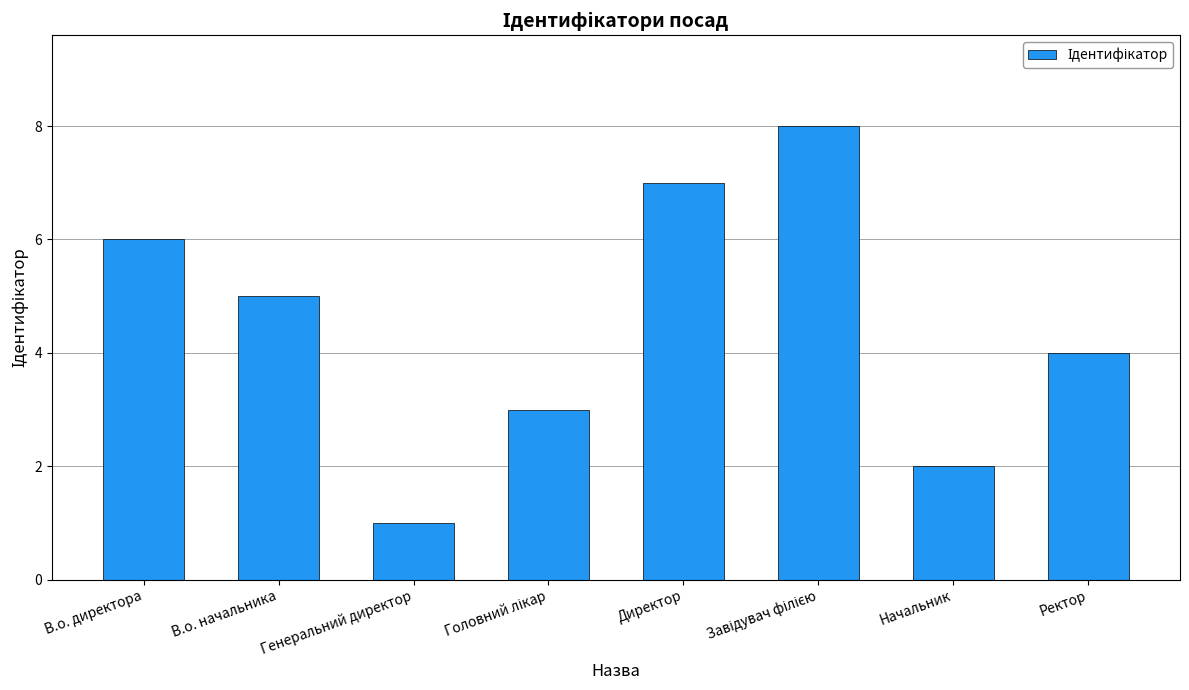

What is the sum of all values?

36